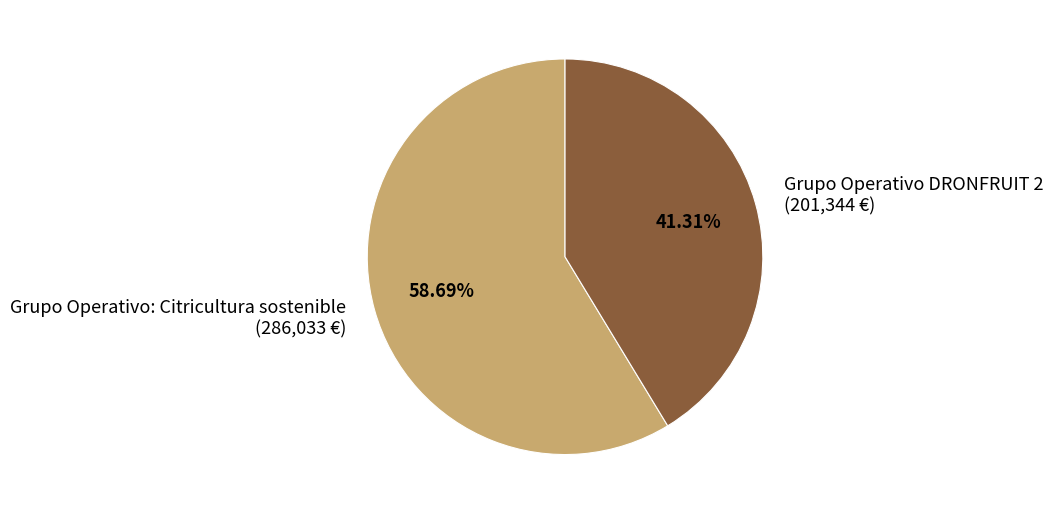

To the nearest percent, what is the difference between the largest and smallest slice percentages?

17%